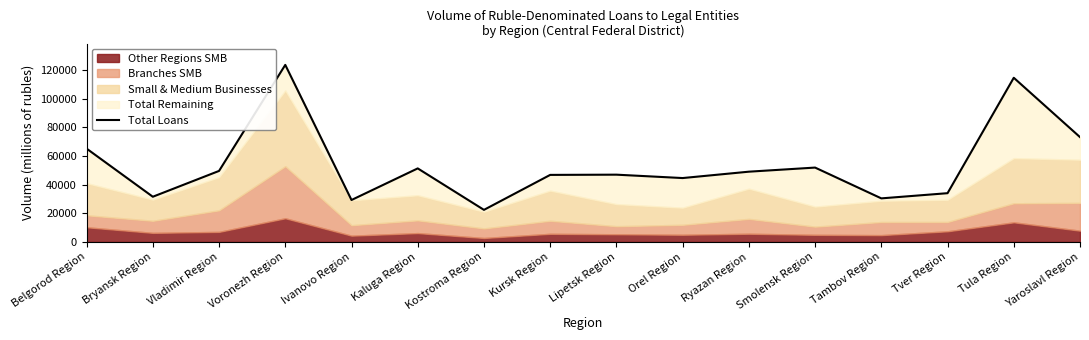

What is the label of the 14th point from the right?

Vladimir Region